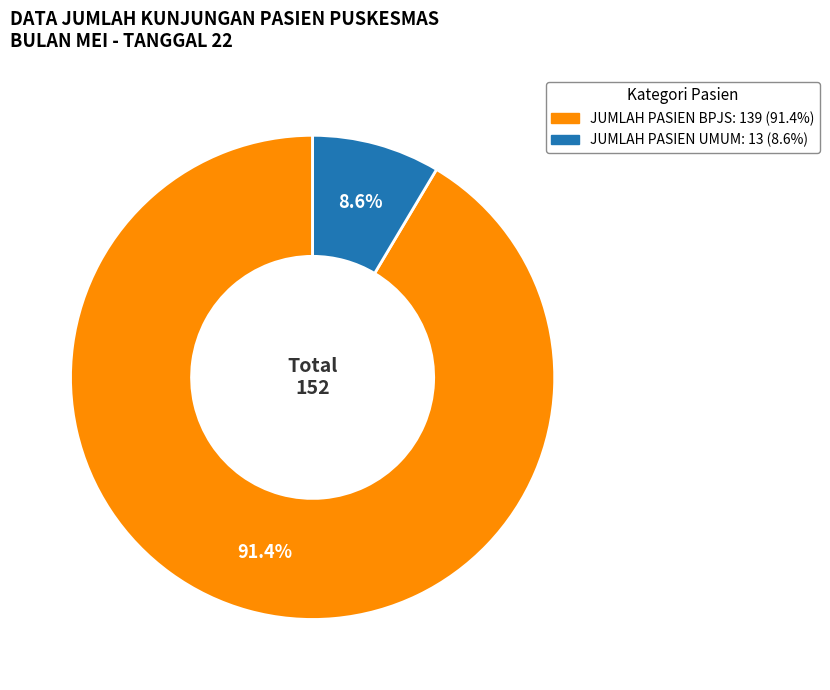

To the nearest percent, what portion does JUMLAH PASIEN BPJS represent?

91%